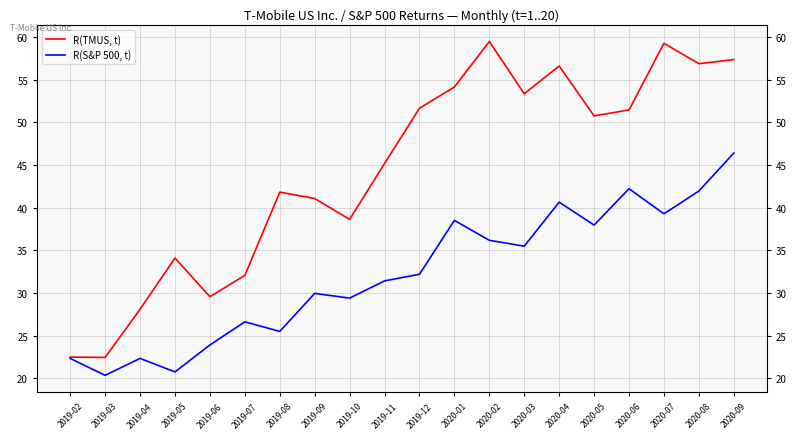

At how many categories does at least one series exceed 57?

3